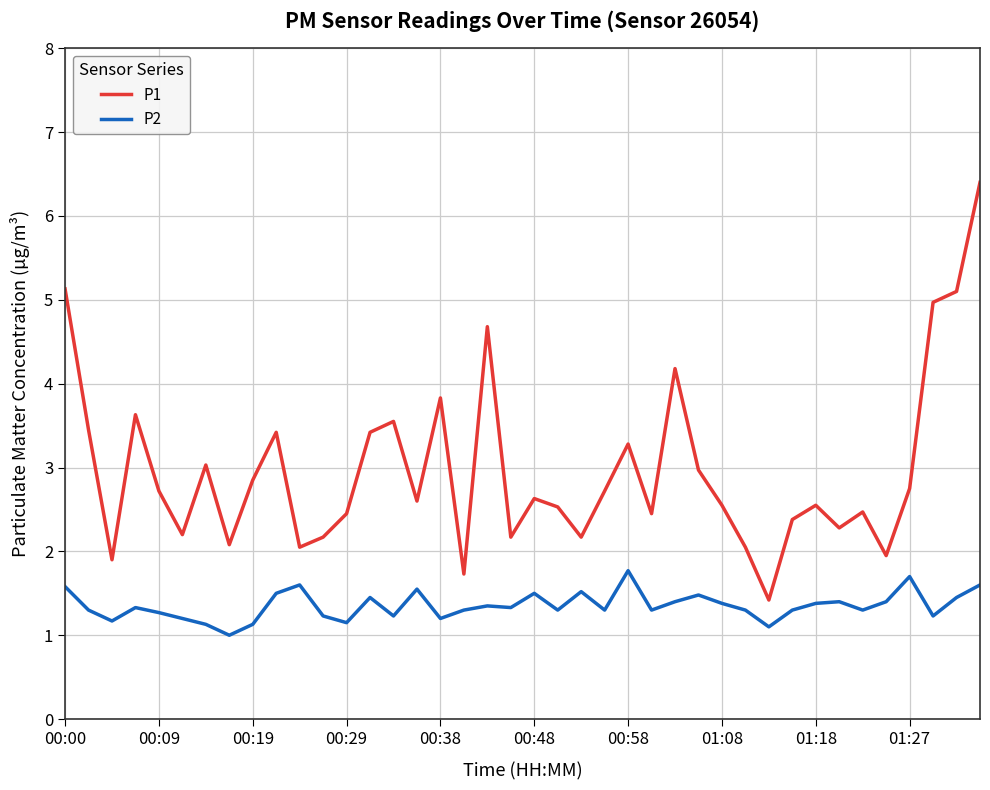

True or false: P1 and P2 intersect in this chart.

False